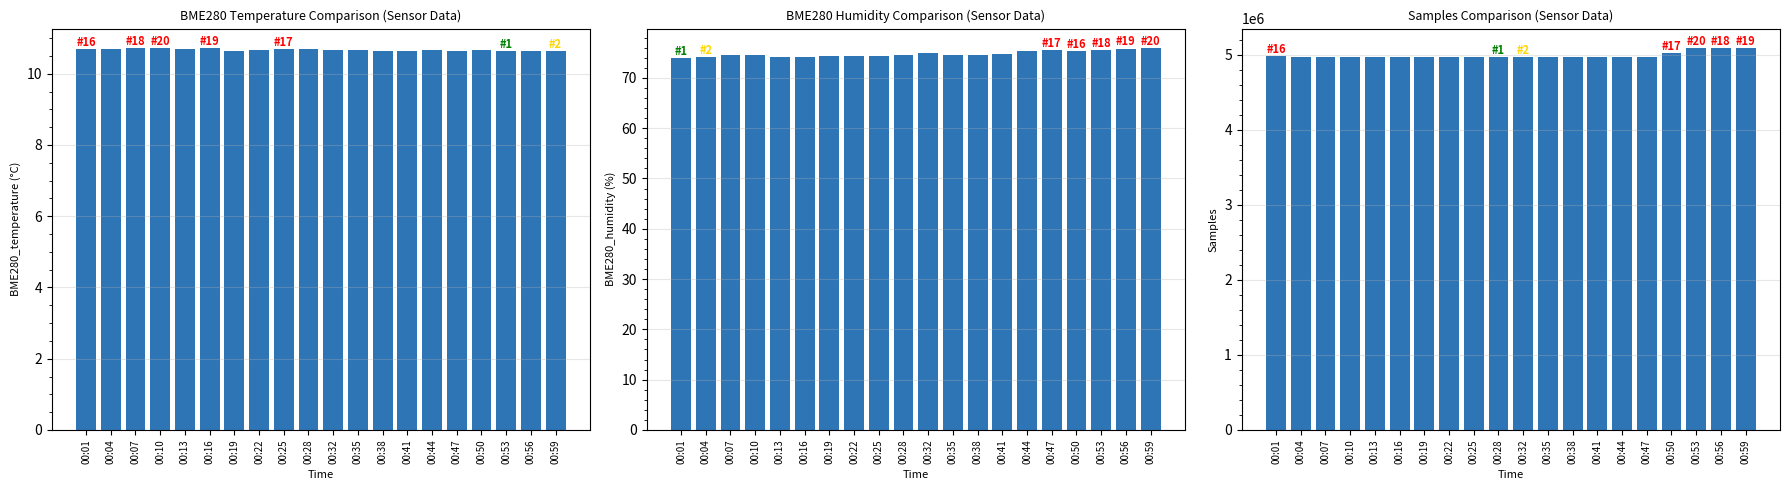

Count the number of categories in the chart.

20